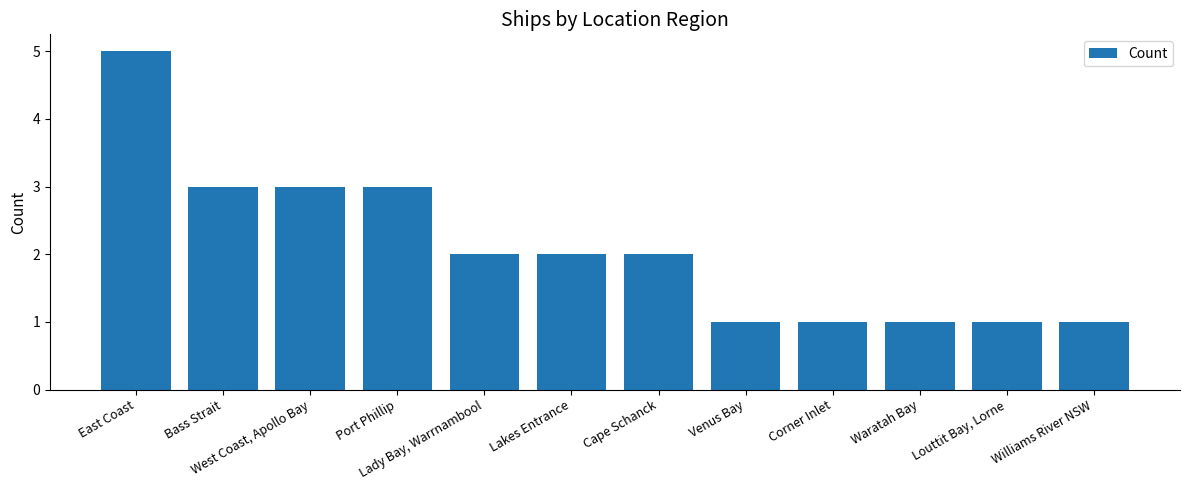

What is the sum of all values?

25